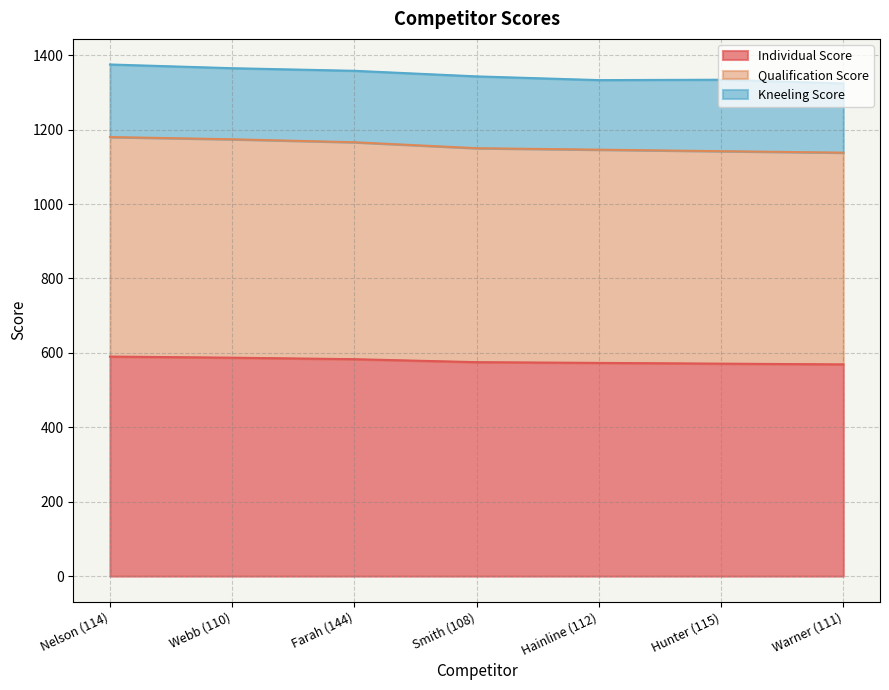

How many lines are shown in the chart?

3